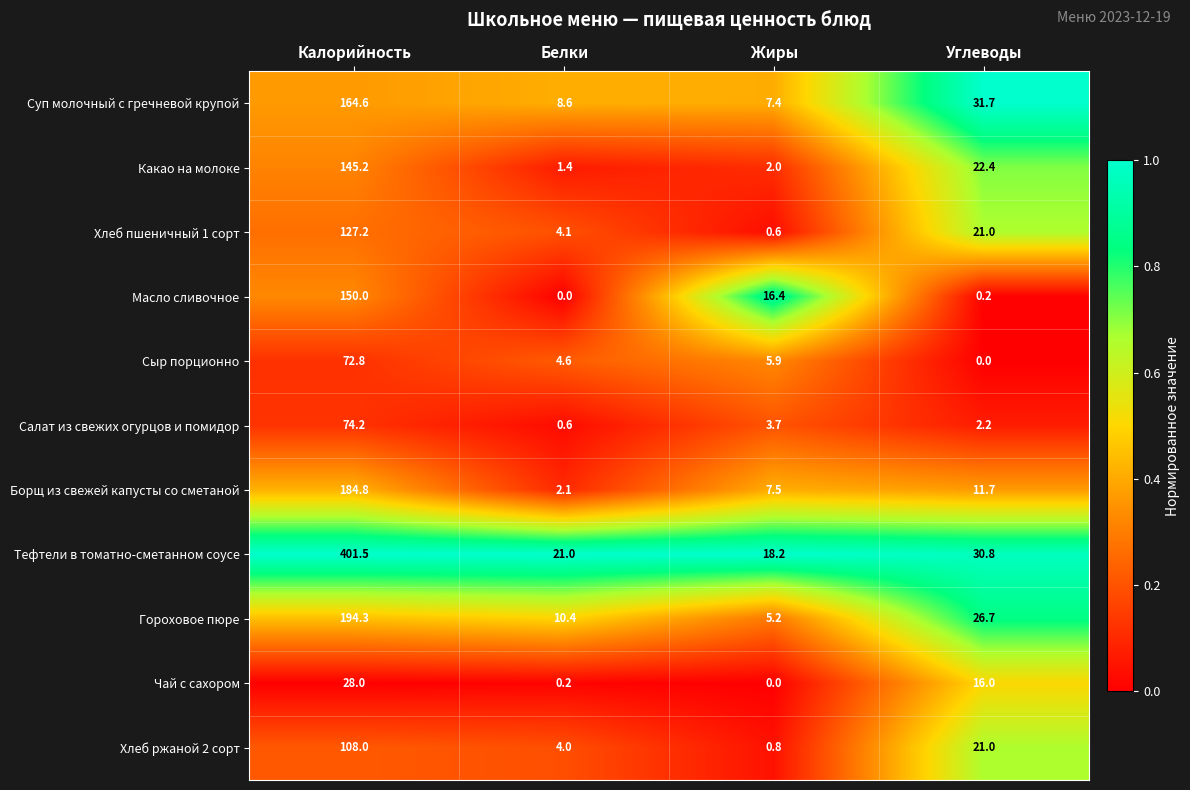

True or false: Сыр порционно has a value of 6.1 at Белки.

False